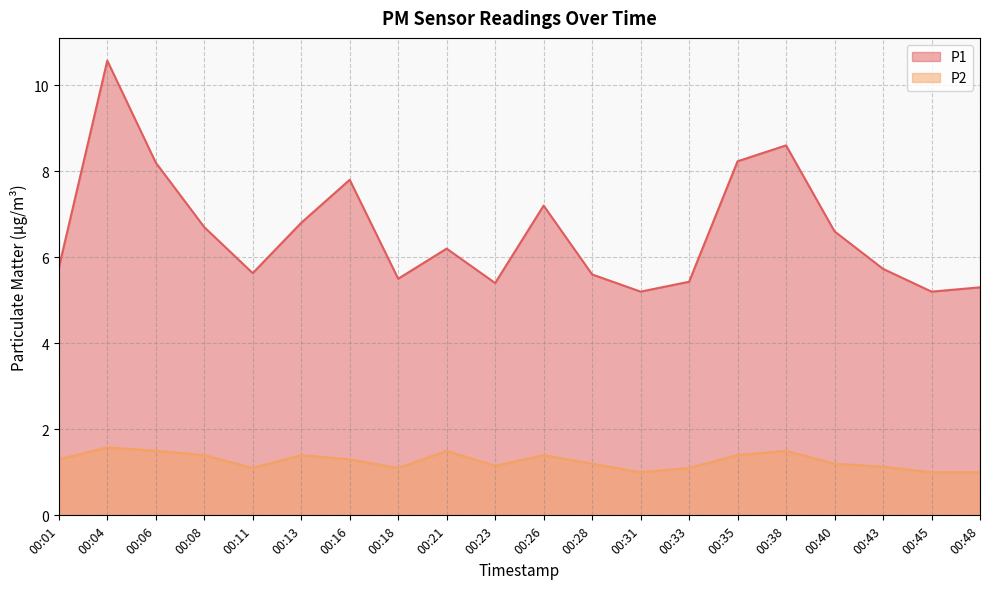

How many values in the P1 series are below 6?

10